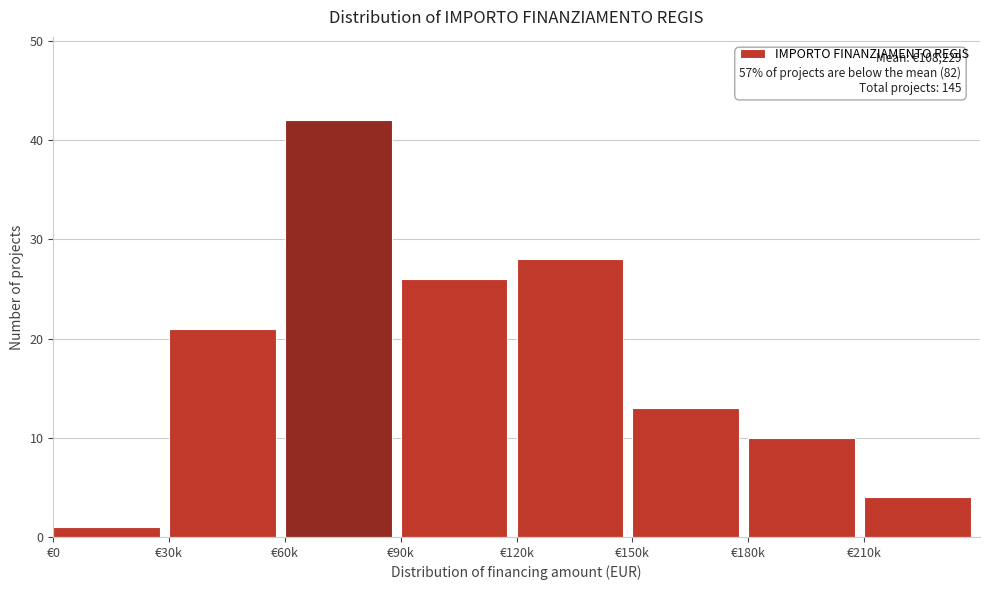

Reading right to left, list all the values displayed in this chart.

€210k=4	€180k=10	€150k=13	€120k=28	€90k=26	€60k=42	€30k=21	€0=1